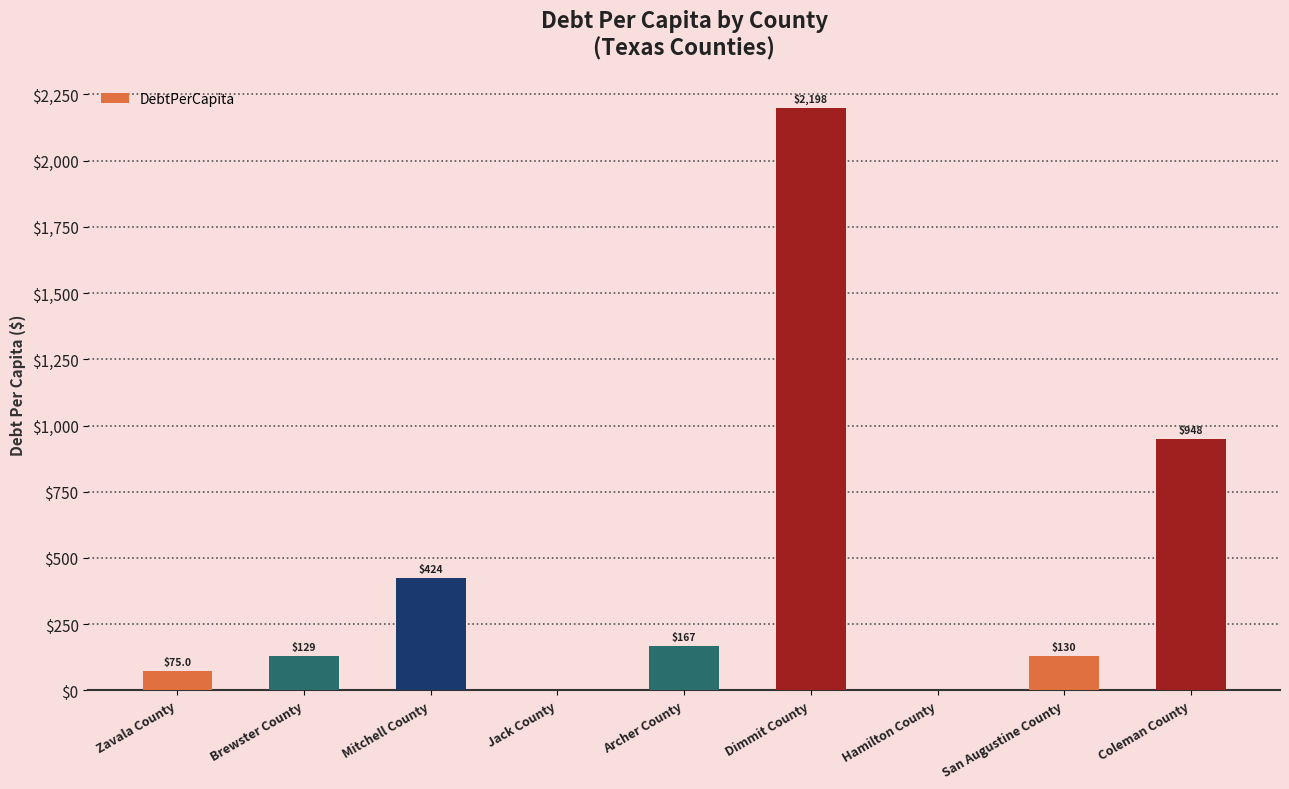

What is the ratio of the value at Brewster County to the value at Zavala County?

1.7